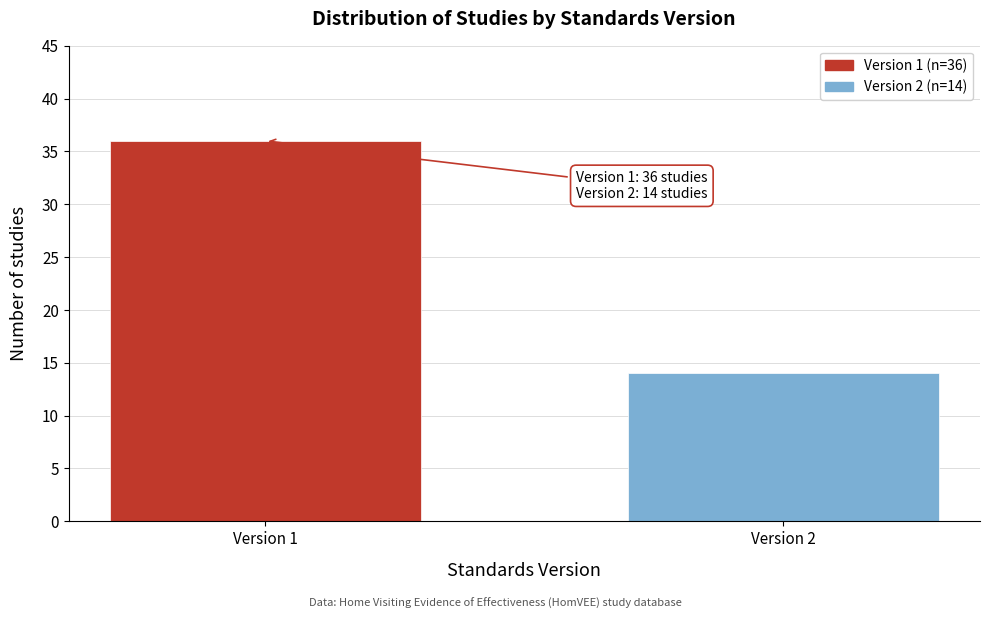

Reading right to left, list all the values displayed in this chart.

Version 2=14	Version 1=36